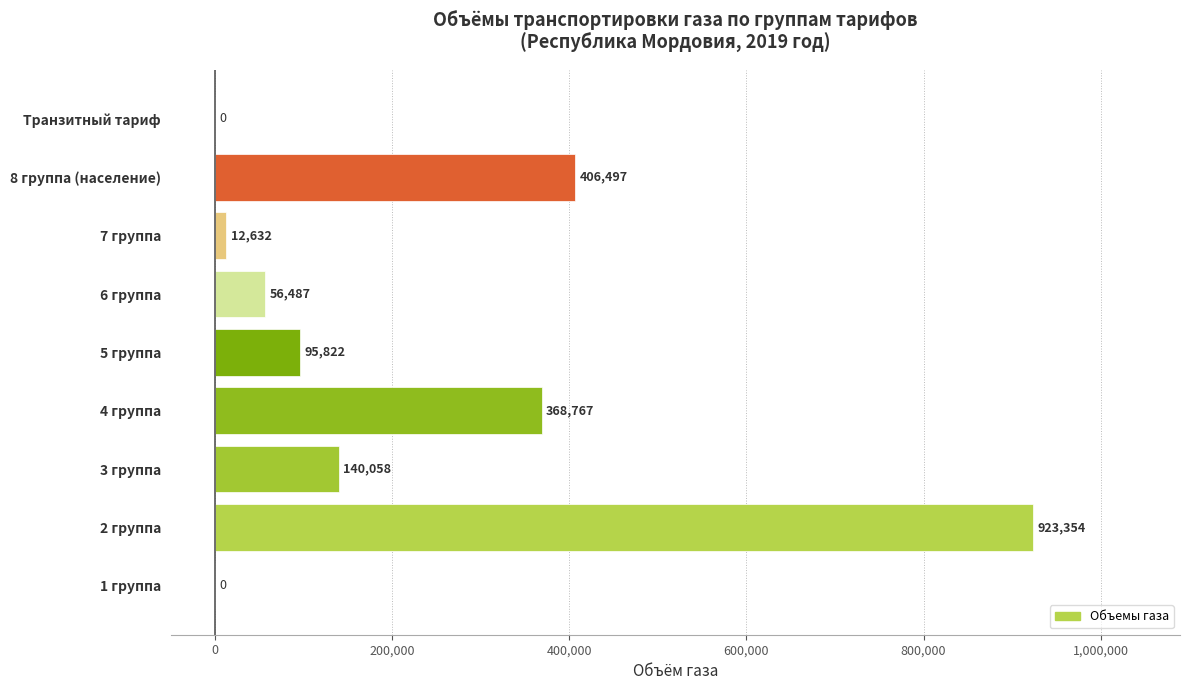

What is the greatest value displayed?

923353.9